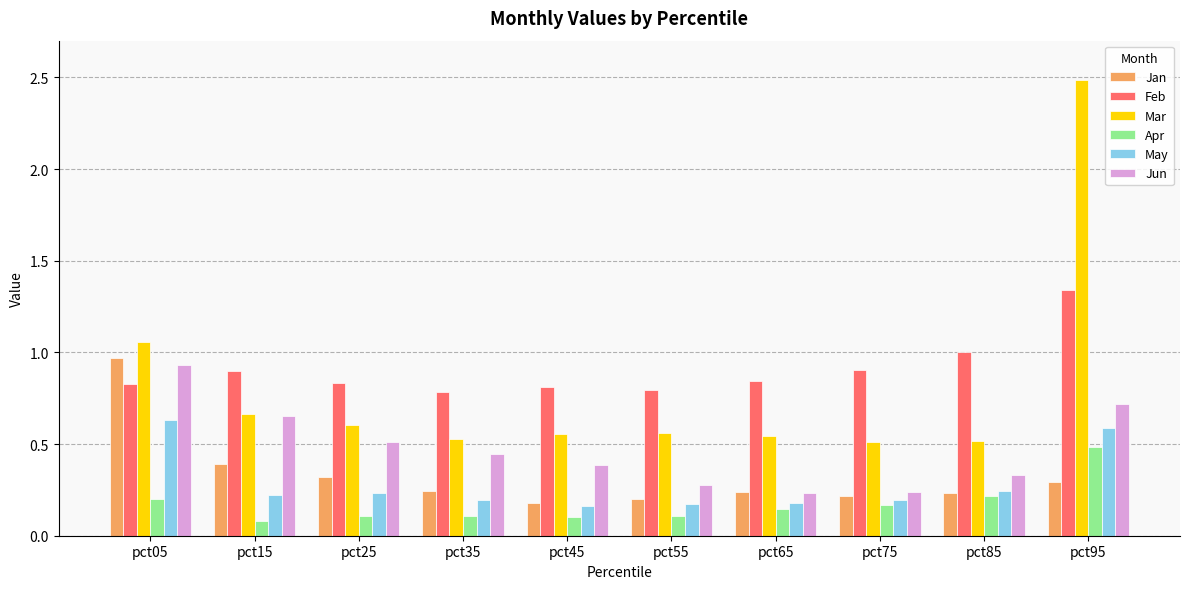

Count the number of data series in this chart.

6